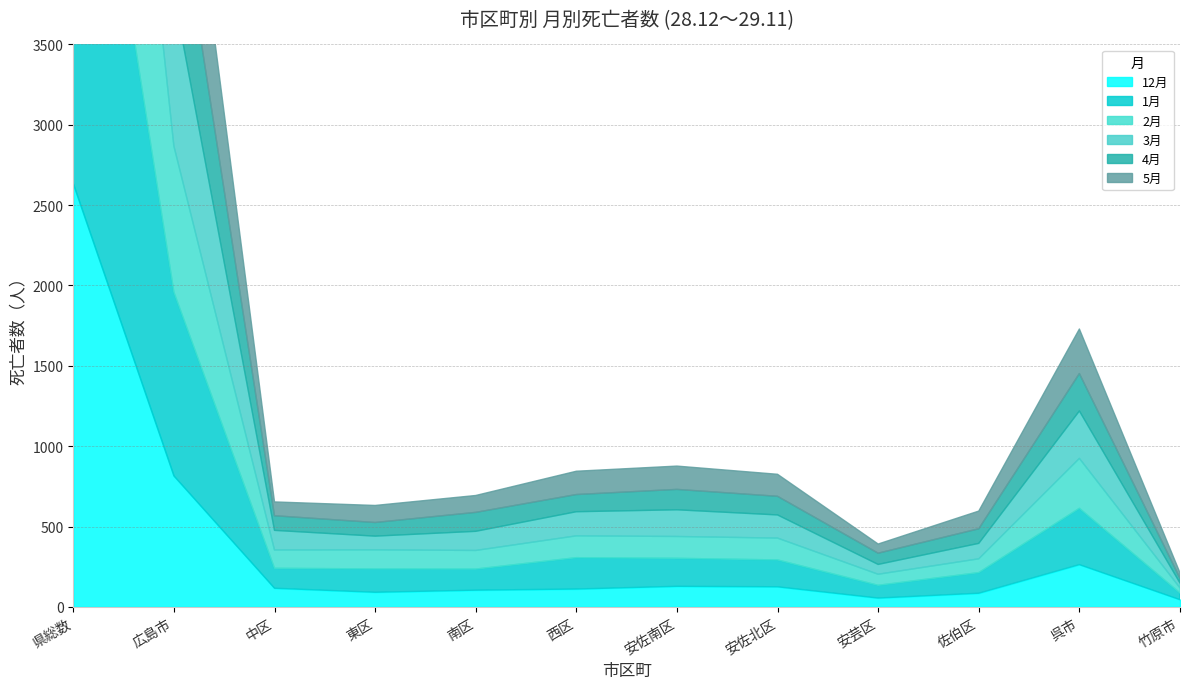

What is the average value of the 5月 series?

387